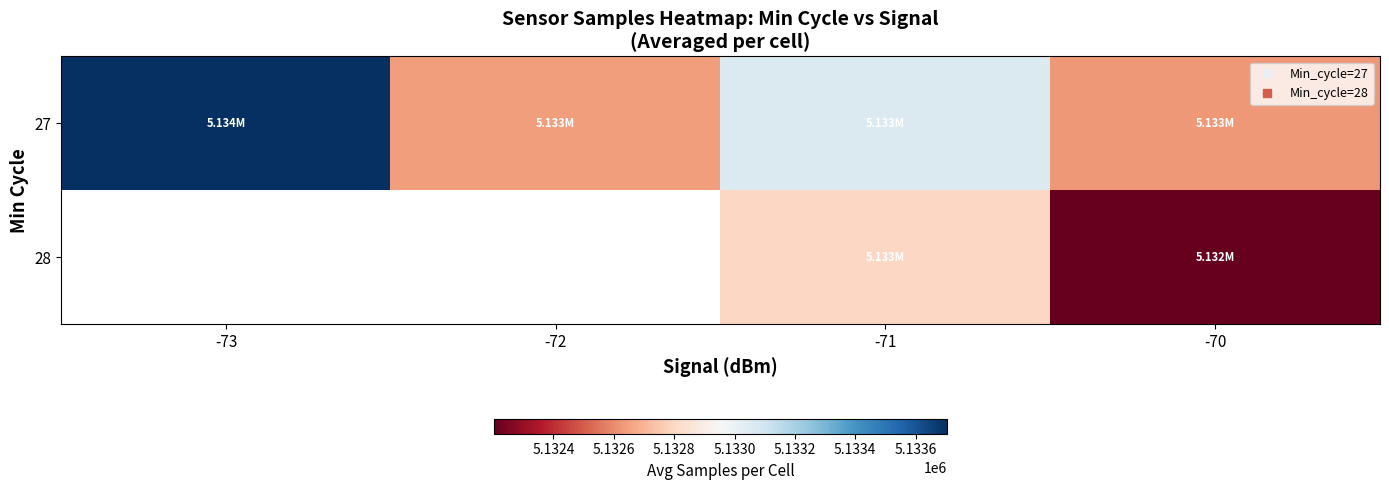

What is the difference between the maximum and minimum values in the 27 series?

1073.6